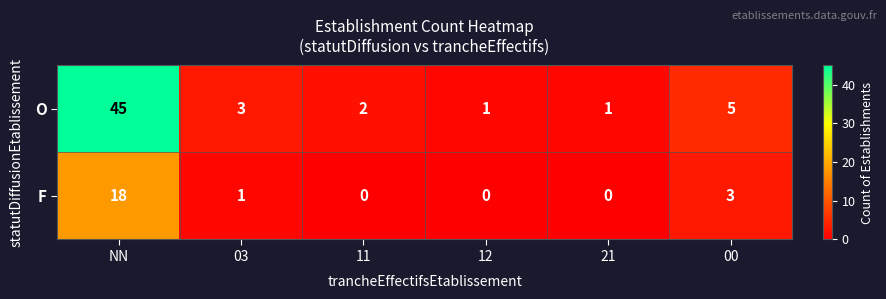

Count the number of data series in this chart.

2